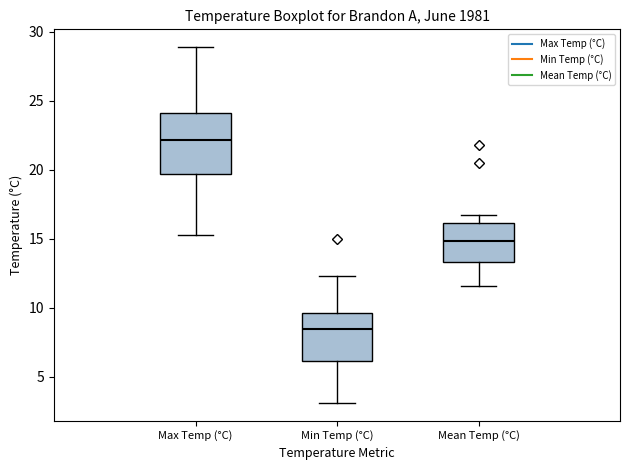

Reading left to right, transcribe this box plot: for each box, give where its median line is, the range the box spans, and where its two whiskers end, as read against the y-axis. The values are not printed on the chart, so give them approximately, as read against the axis.

Max Temp (°C): median 22.0, box 19.5 to 24.0, whiskers 15.5 to 29.0
Min Temp (°C): median 8.5, box 6.0 to 9.5, whiskers 3.0 to 12.5
Mean Temp (°C): median 15.0, box 13.5 to 16.0, whiskers 11.5 to 16.5